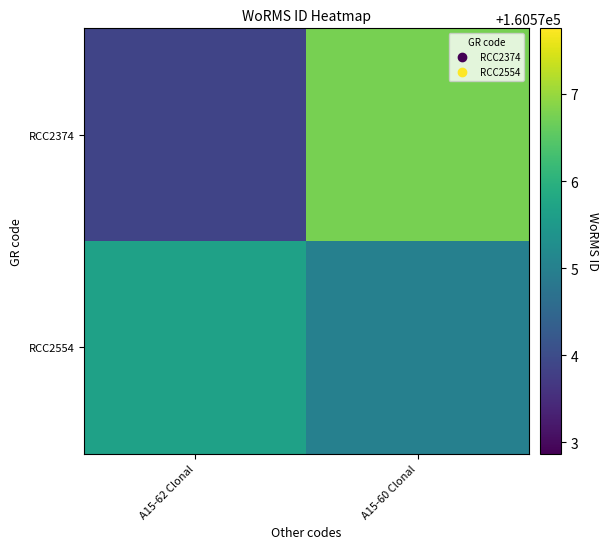

Between A15-60 Clonal and A15-62 Clonal, which is larger?

A15-60 Clonal